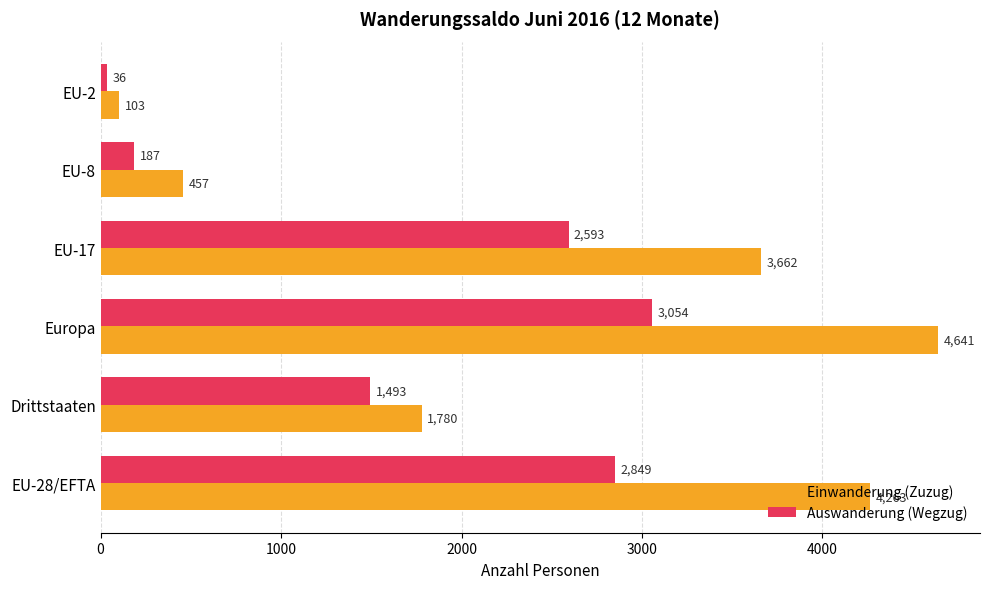

What is the highest value of the Einwanderung (Zuzug) series?

4641